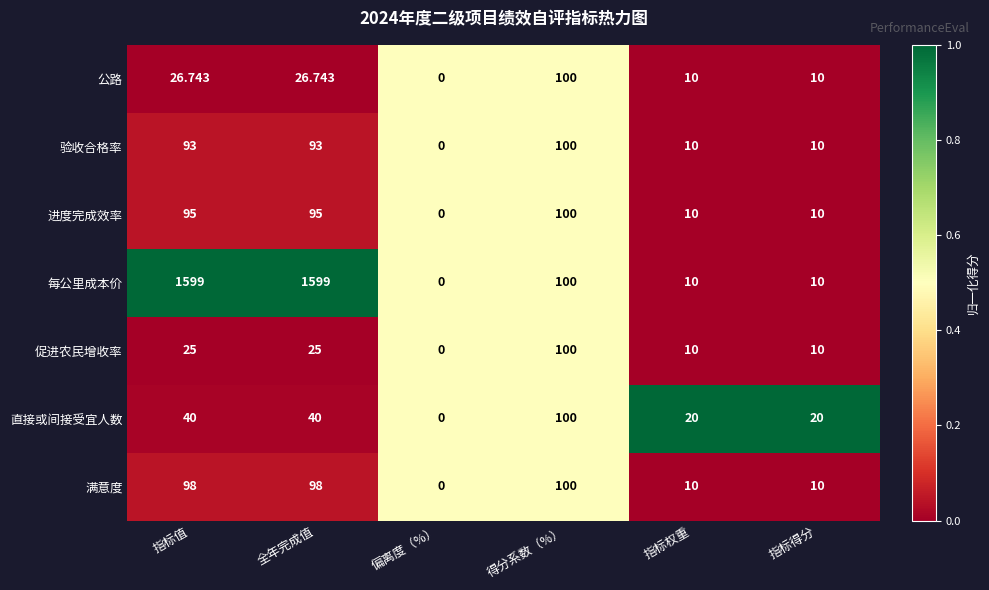

Which category has the lowest value in the 验收合格率 series?

偏离度（%）